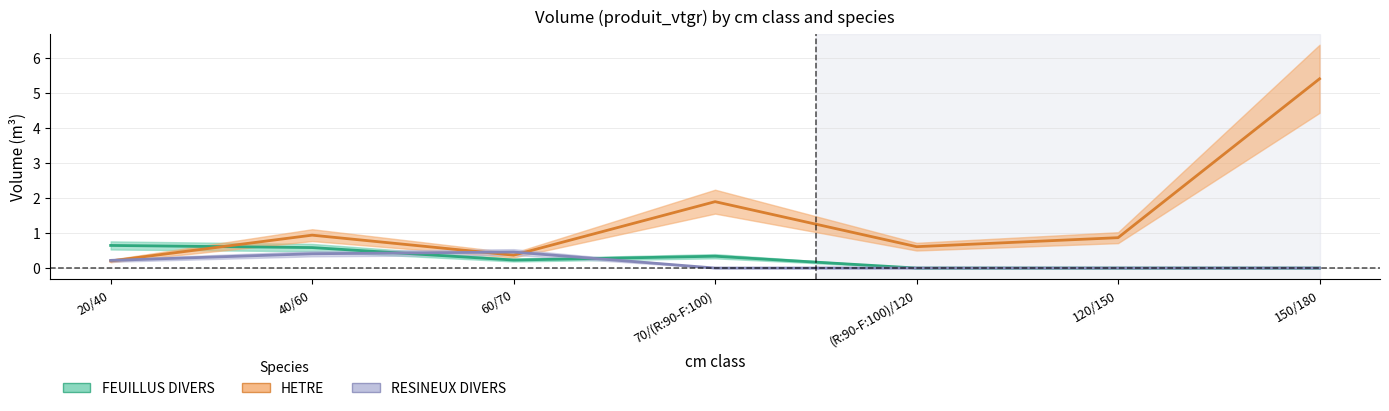

The value of FEUILLUS DIVERS at 20/40 is 0.6. True or false?

True